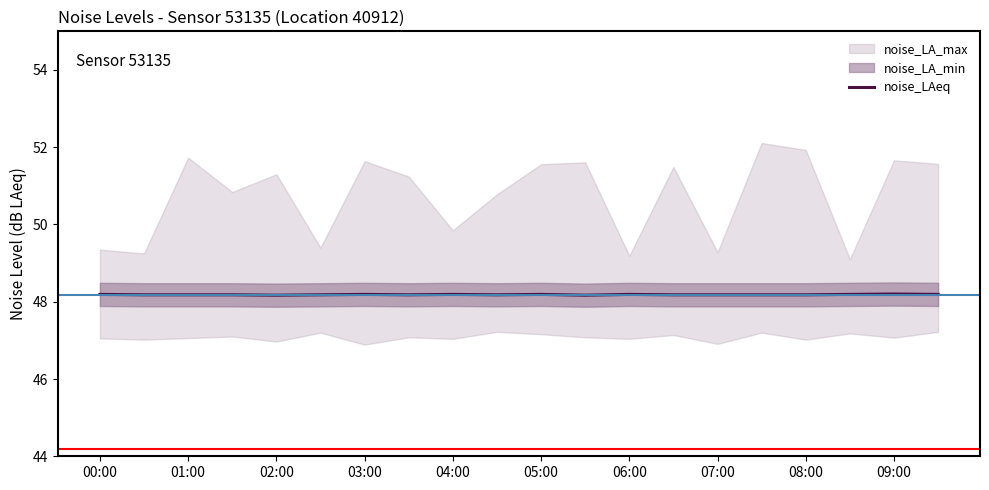

The value of noise_LAeq at 07:00 is 28.3. True or false?

False